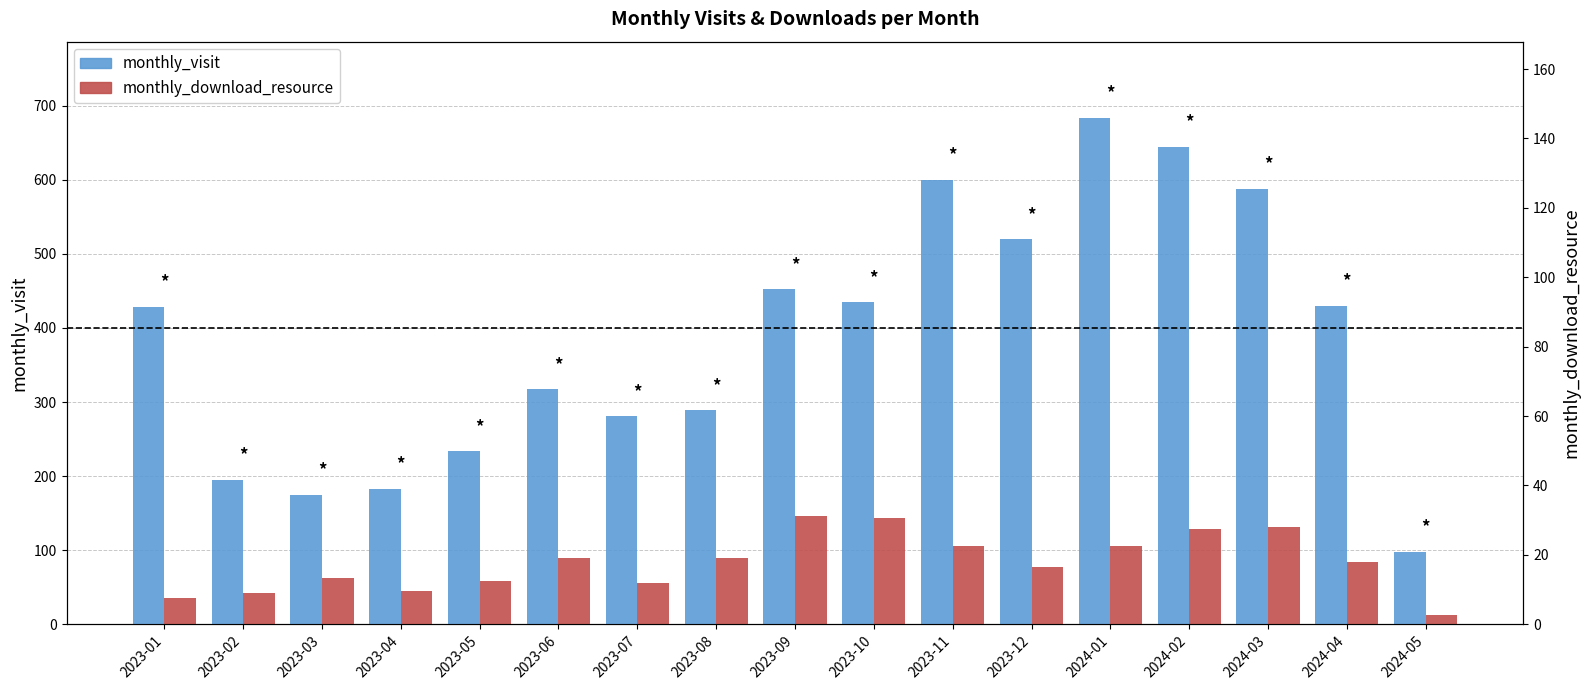

At which category is the sum across all series the highest?

2024-01